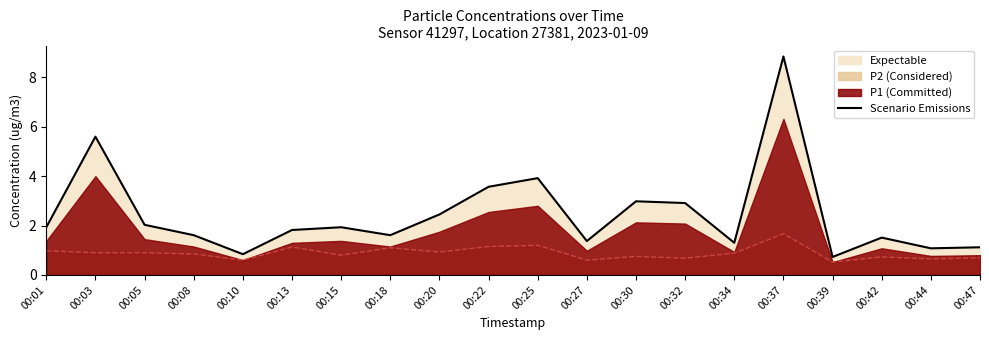

Does the chart have visible grid lines?

No